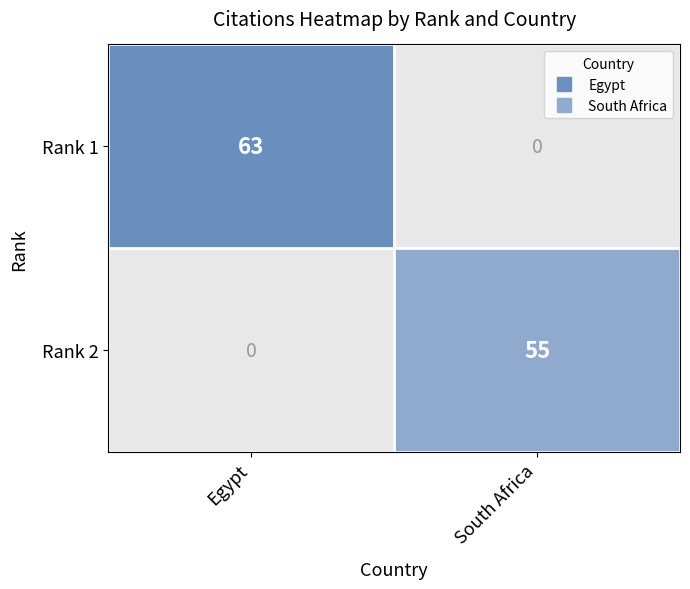

What is the total value across all series at Egypt?

63